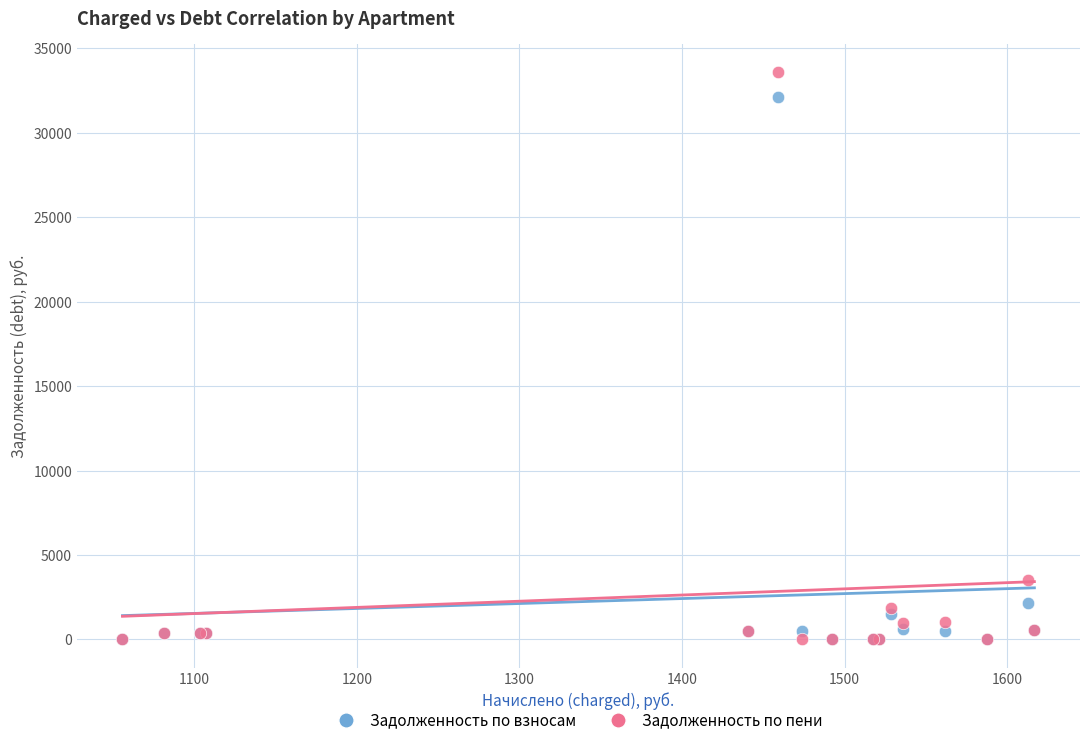

Across all series, what Y value is closest to 16791?

3526.5